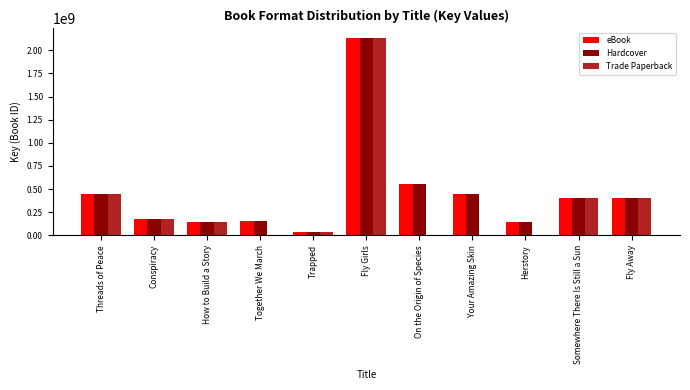

What is the greatest value displayed?

2128822898